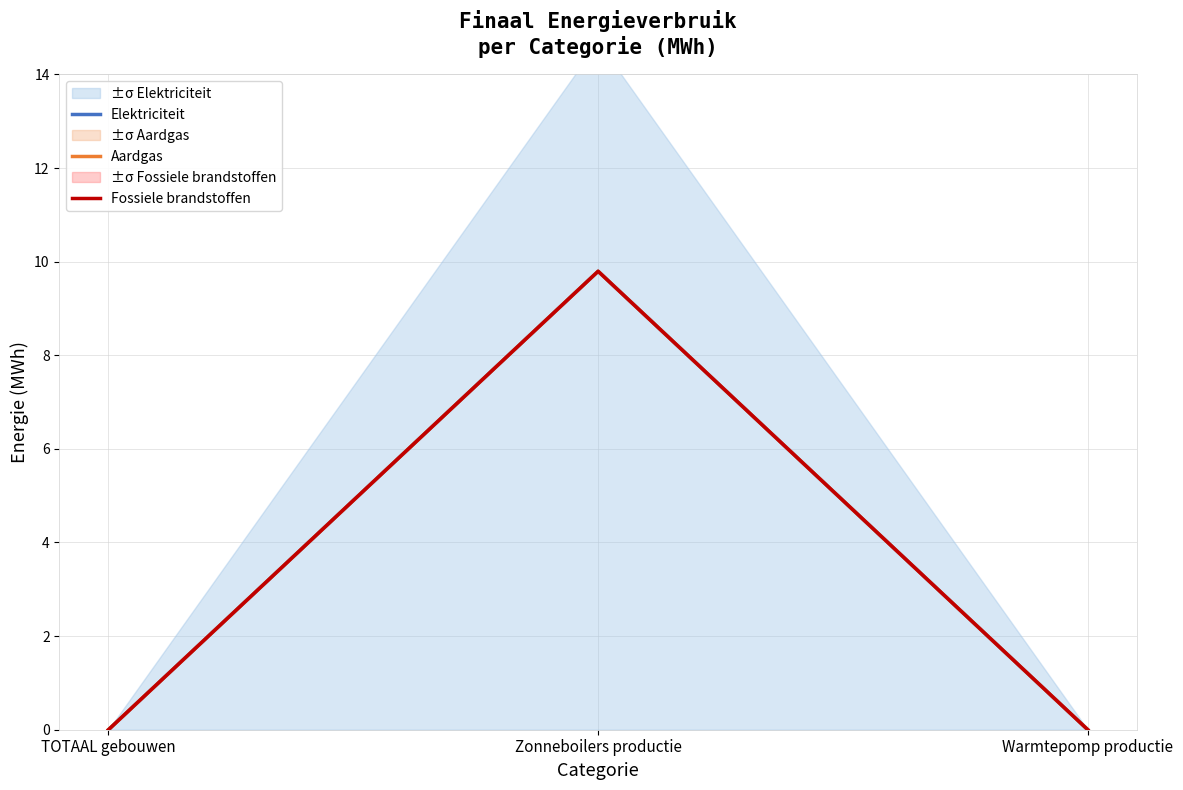

Which series has the largest total across all categories?

Elektriciteit